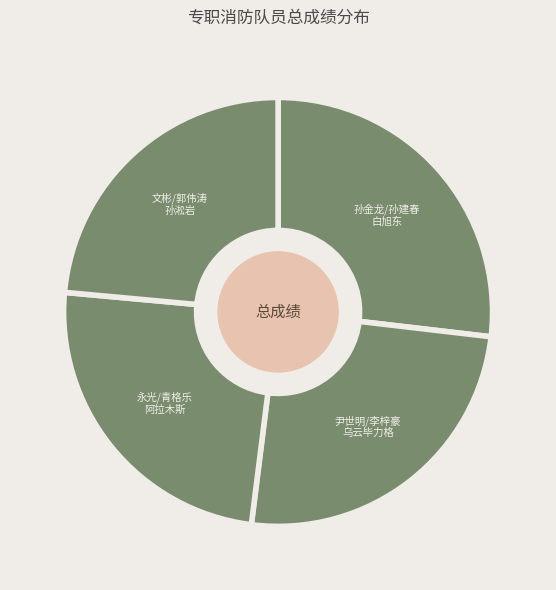

Is there a majority slice in this chart?

No